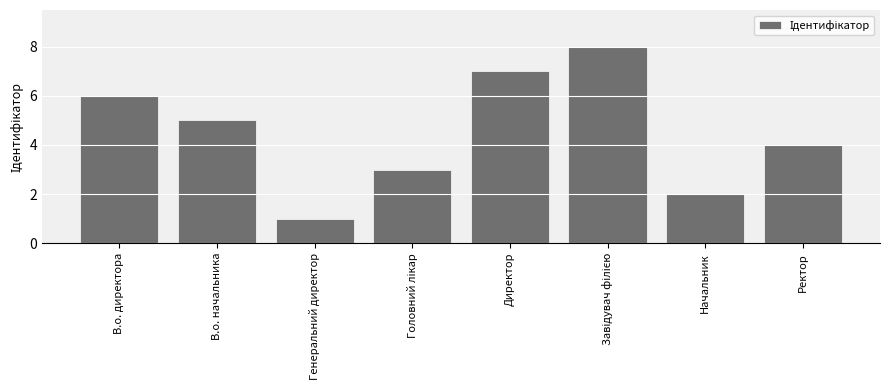

How many bars are there in total?

8